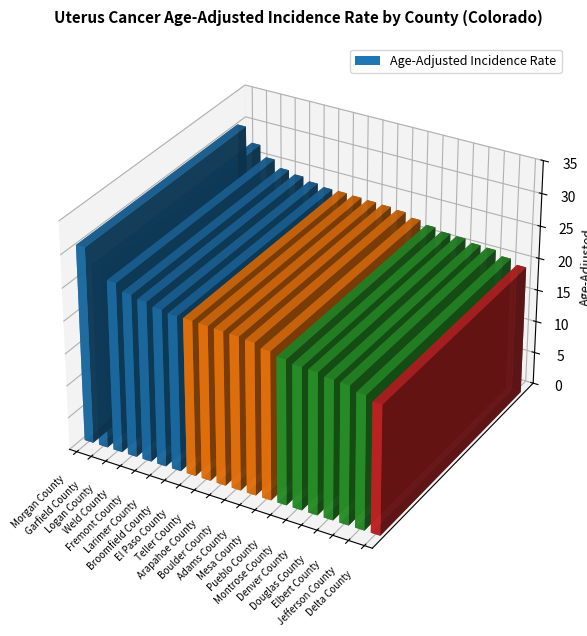

What is the change in value from Teller County to Montrose County?

-1.9